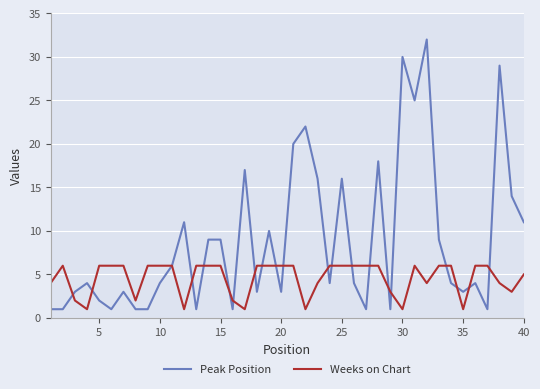

Is this an area chart (filled region under the line)?

No